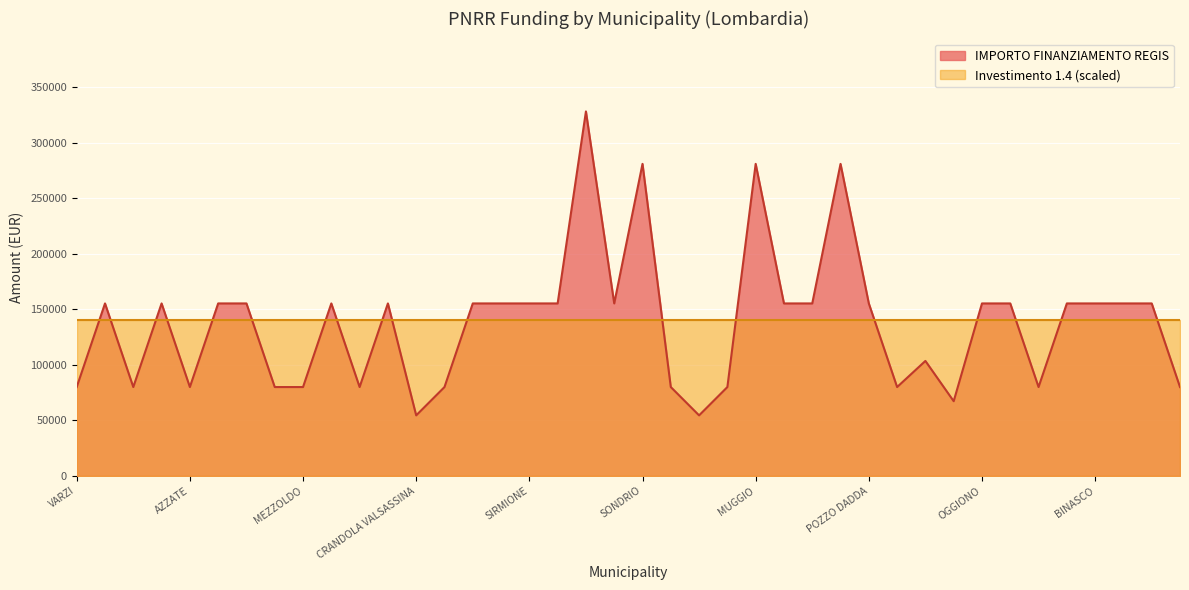

Reading left to right, what are all the values shown in this chart?

79922	155234	79922	155234	79922	155234	155234	79922	79922	155234	79922	155234	54412	79922	155234	155234	155234	155234	328160	155234	280932	79922	54412	79922	280932	155234	155234	280932	155234	79922	103444	67167	155234	155234	79922	155234	155234	155234	155234	79922